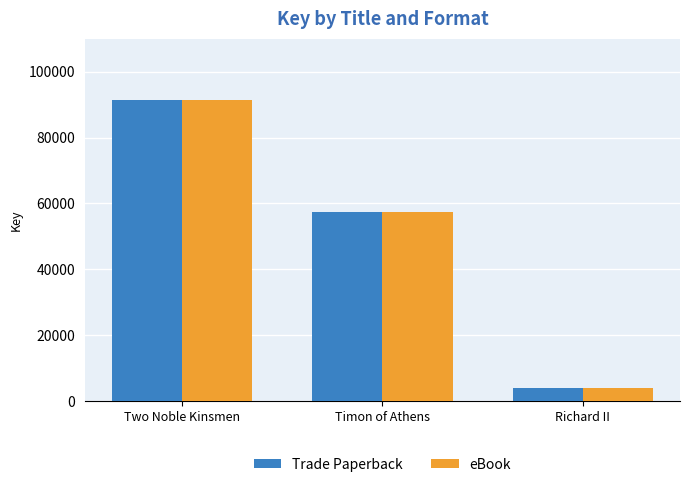

How many values in the eBook series are below 57408?

1